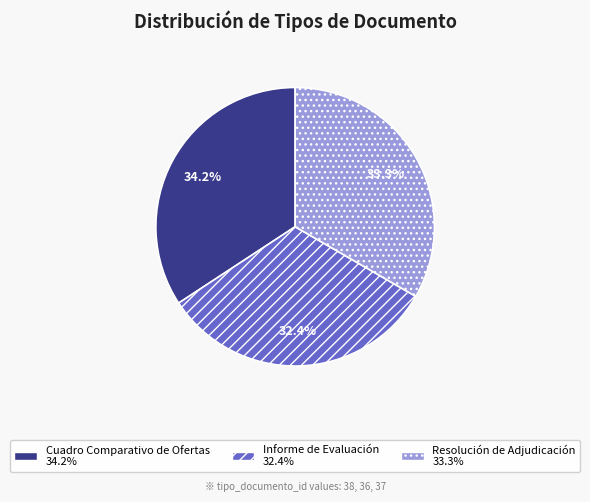

True or false: Cuadro Comparativo de Ofertas accounts for 34% of the total.

True